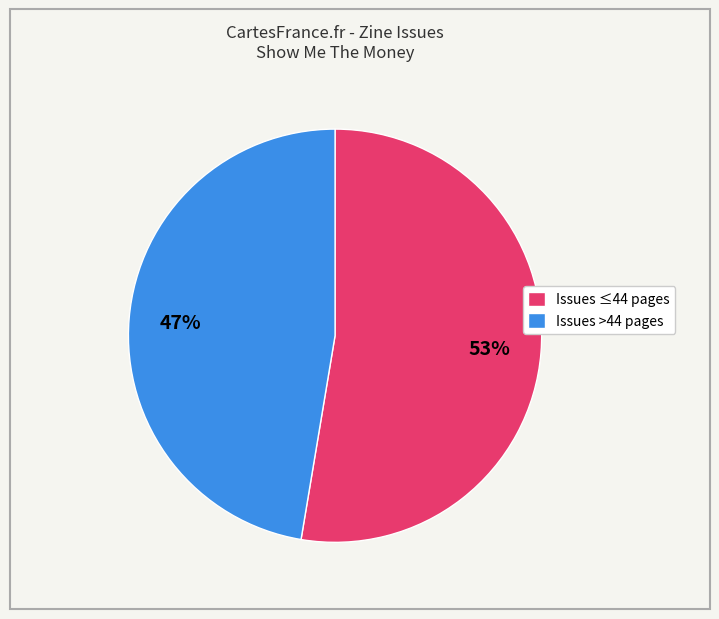

True or false: Issues >44 pages accounts for 57% of the total.

False